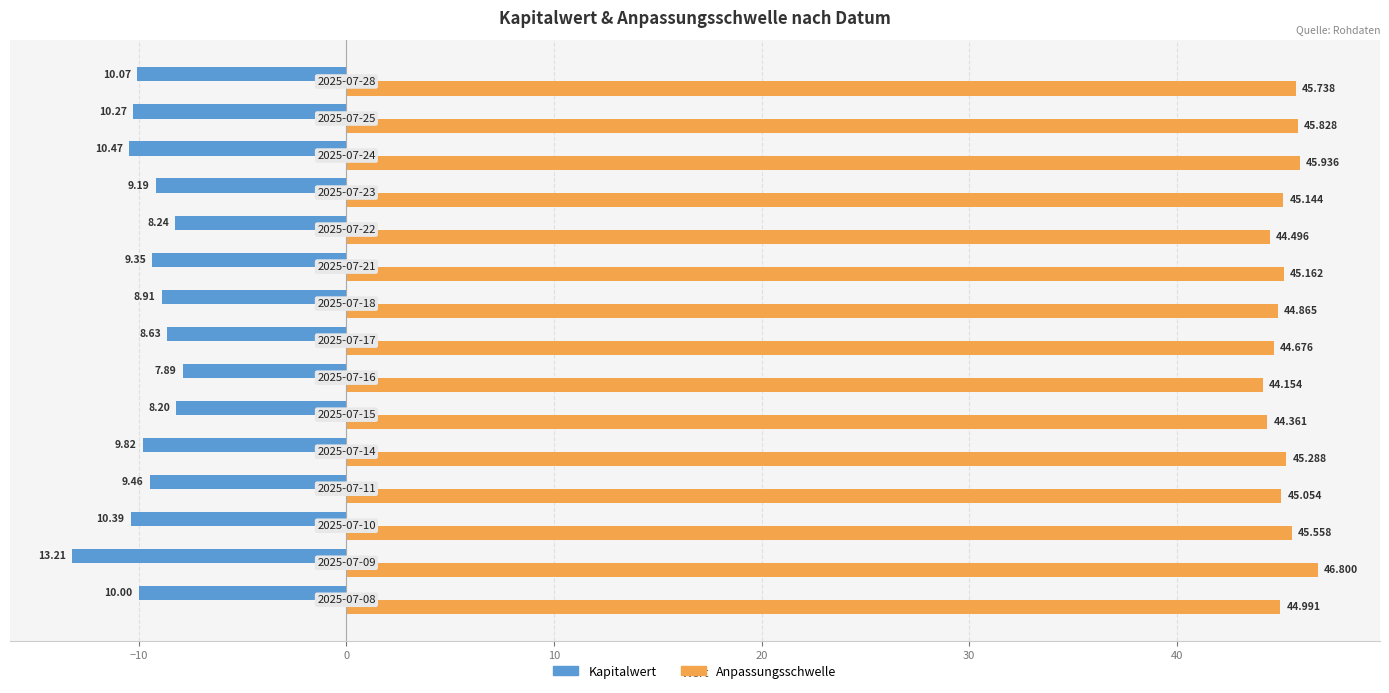

Which series has the widest spread of values?

Kapitalwert